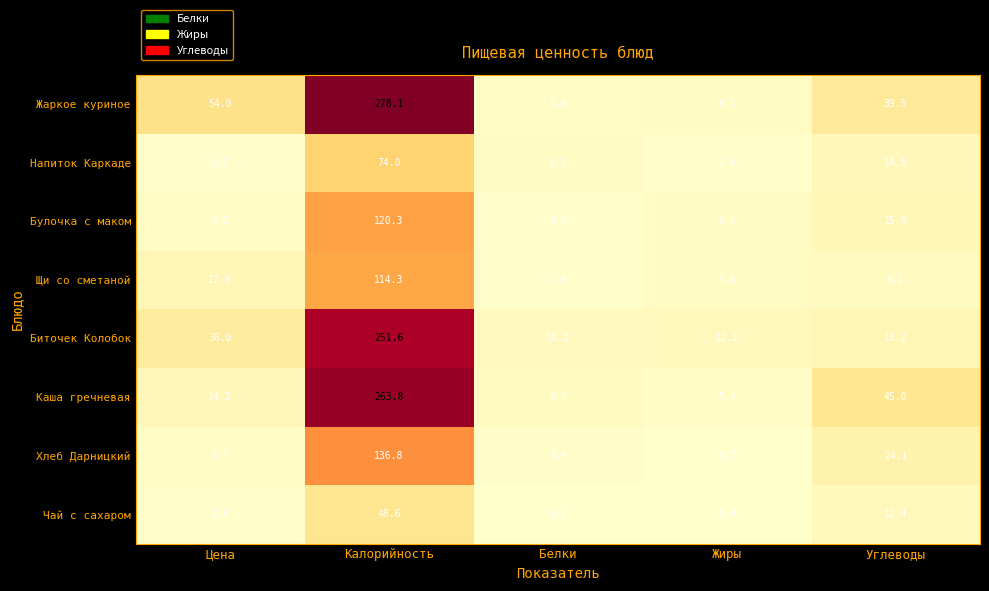

What is the spread (max minus min) of values at Белки?

10.1